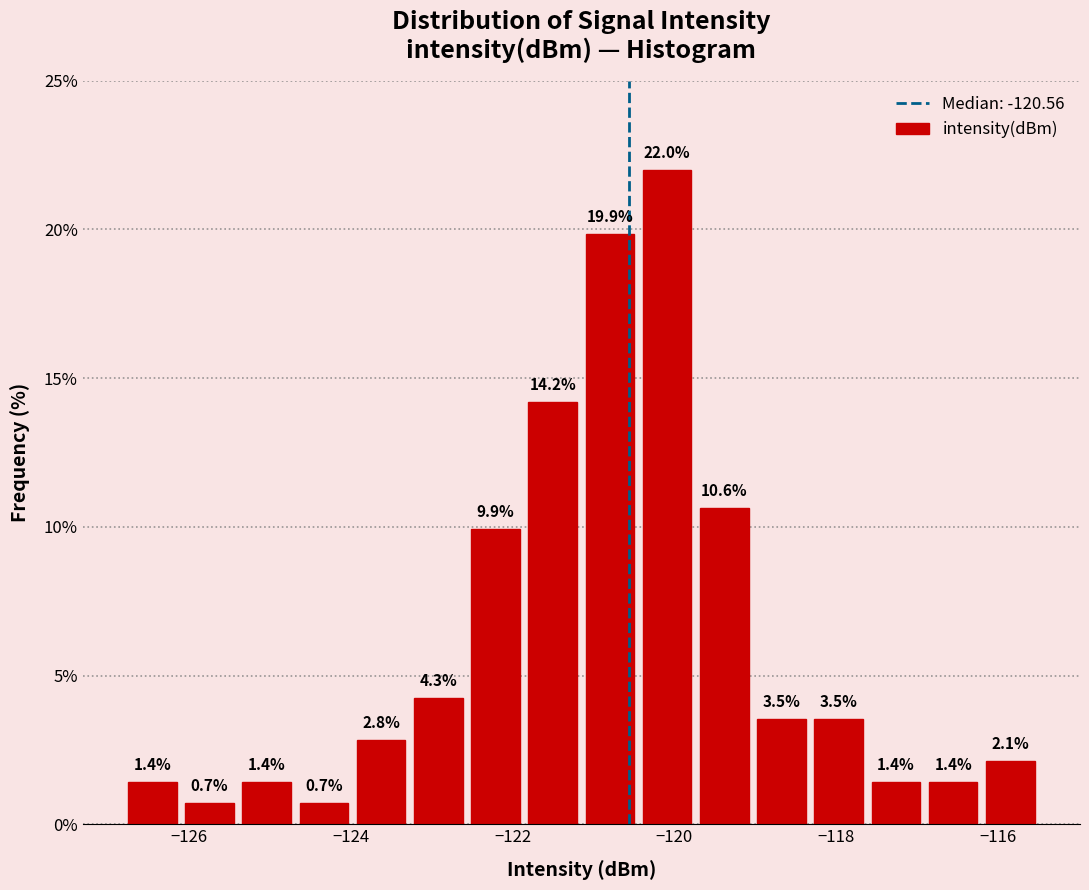

Read against the x-axis, roughly where is the centre of the tallest bar?

-120.0